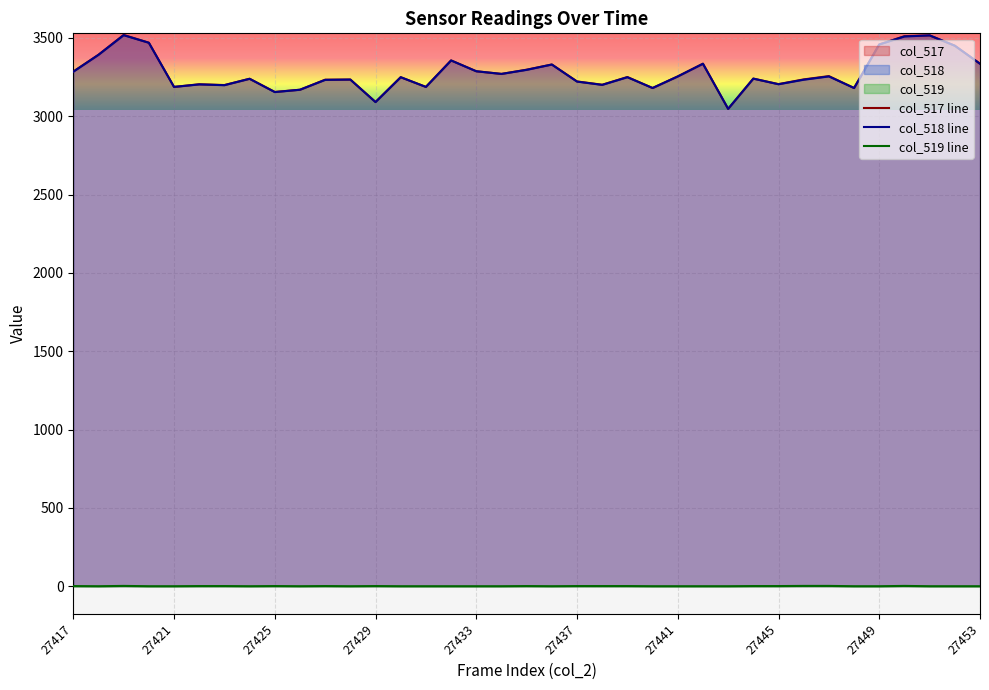

Reading left to right, what are all the values shown in this chart?

col_517 line: 3285	3392	3519	3469	3187	3204	3199	3239	3155	3169	3233	3234	3091	3249	3187	3356	3287	3270	3297	3330	3222	3201	3250	3180	3254	3335	3047	3240	3205	3235	3256	3180	3458	3511	3516	3450	3335
col_518 line: 3284	3392	3517	3469	3187	3203	3198	3239	3154	3169	3232	3234	3090	3249	3187	3356	3287	3270	3296	3330	3221	3200	3249	3180	3254	3335	3047	3240	3204	3233	3254	3180	3458	3509	3516	3450	3335
col_519 line: 1	0	2	0	0	1	1	0	1	0	1	0	1	0	0	0	0	0	1	0	1	1	1	0	0	0	0	1	1	2	2	0	0	2	0	0	0